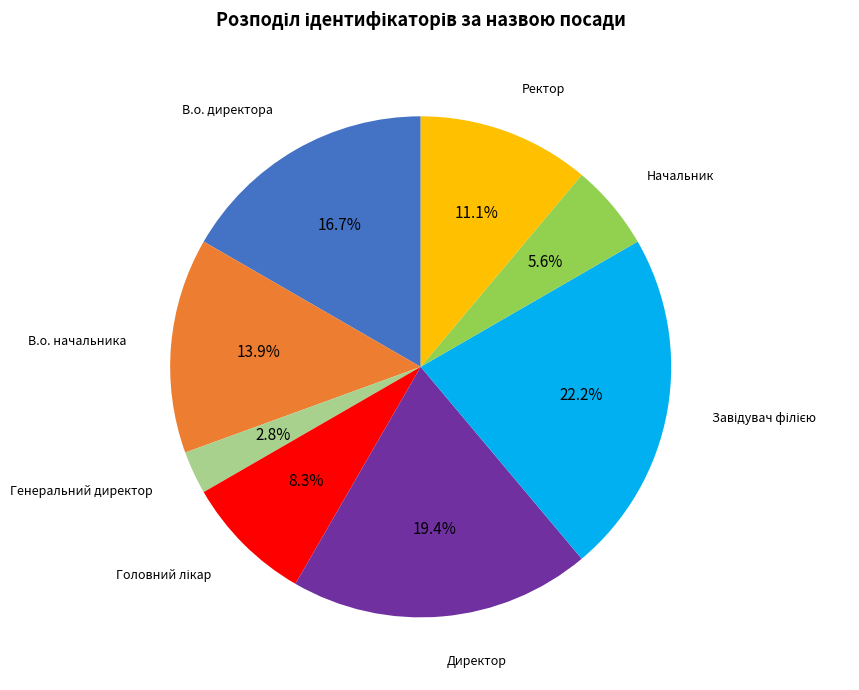

What is the smallest slice in the pie chart?

Генеральний директор